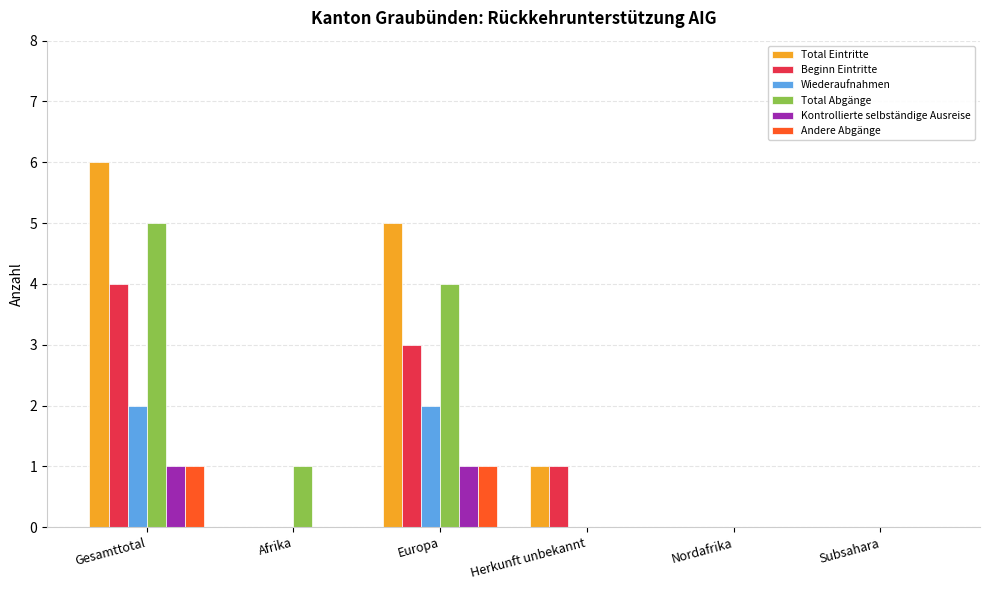

Which series has the largest total across all categories?

Total Eintritte